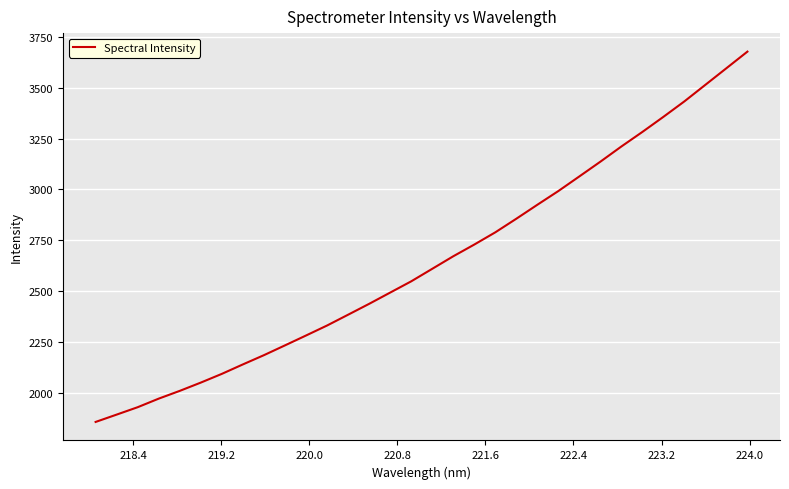

What is the smallest value displayed?

1857.4